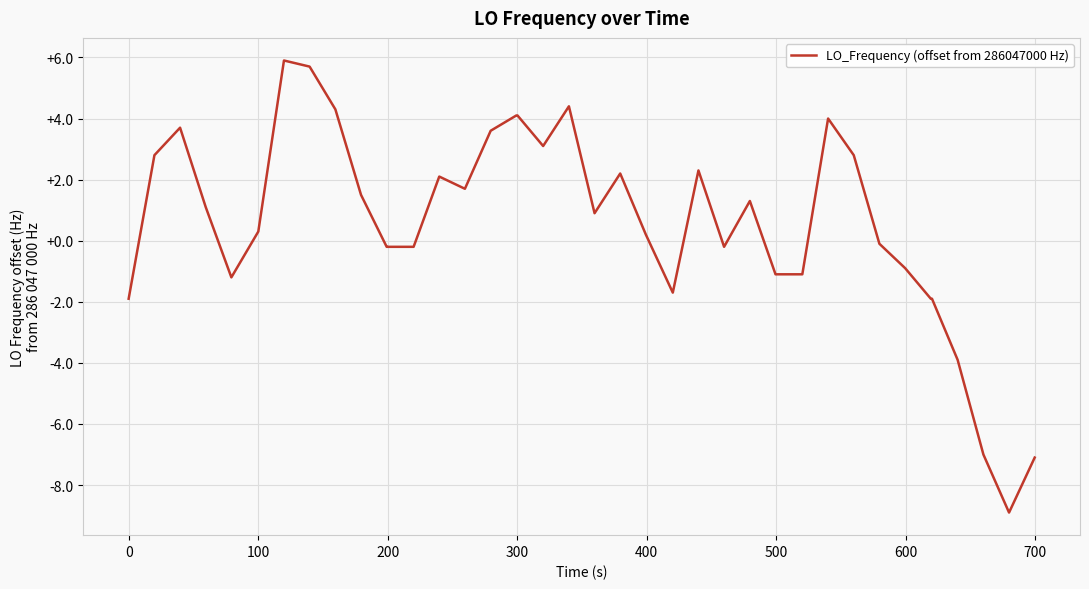

What is the difference between the second highest and minimum values?

14.6